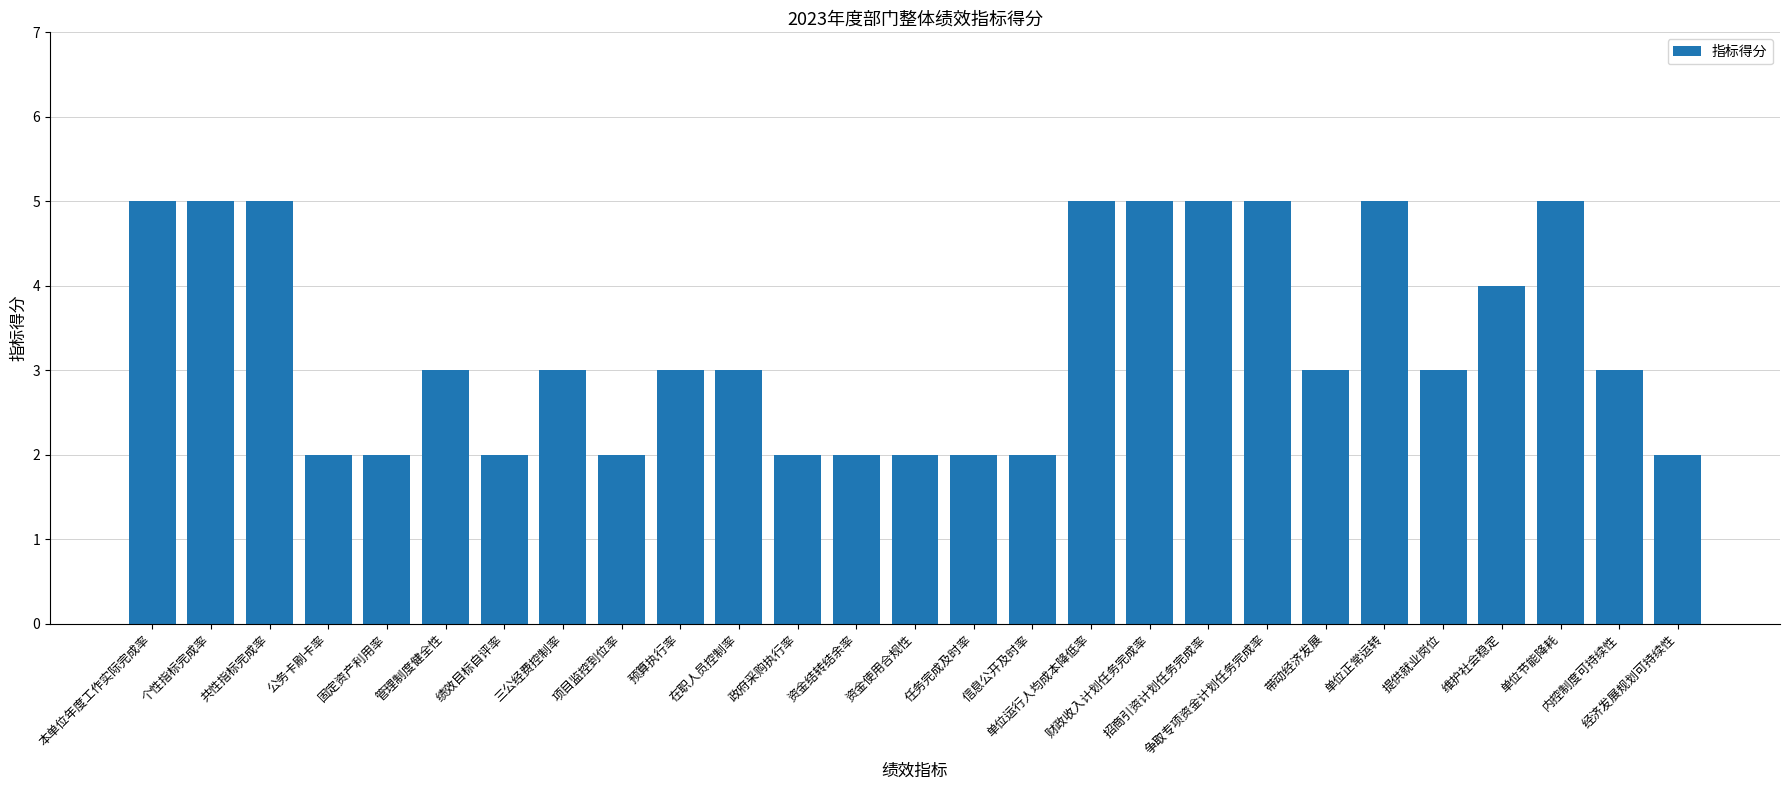

What is the difference between the maximum and minimum values?

3